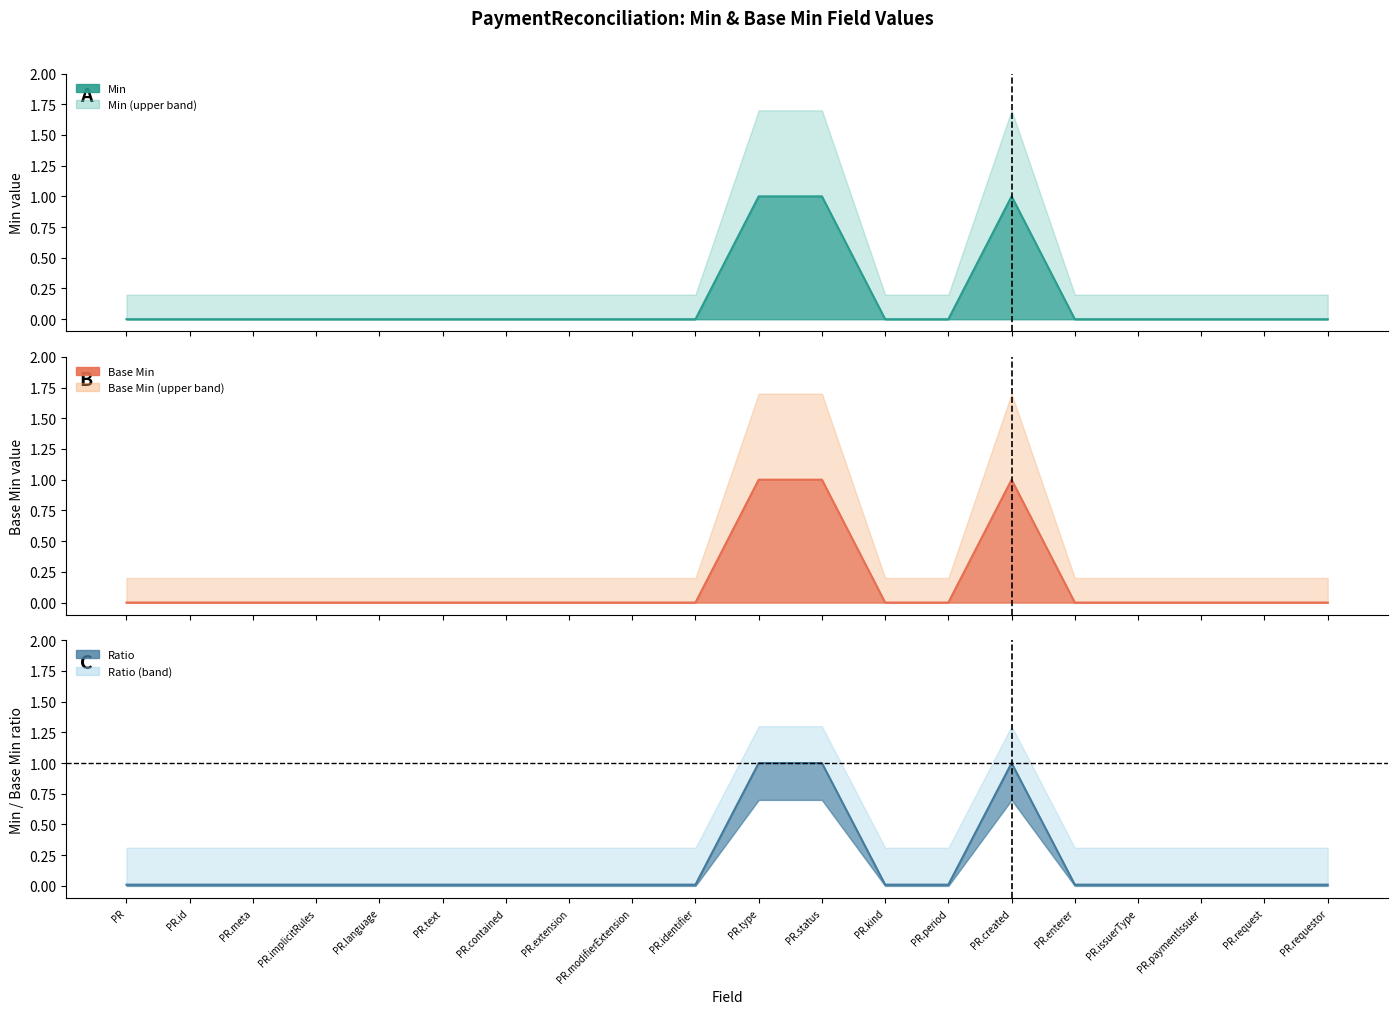

True or false: Min and Base Min cross at least once.

False